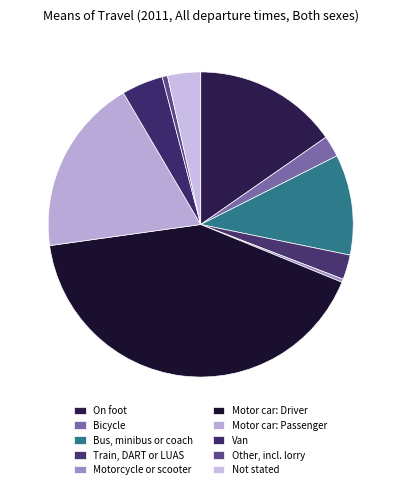

Count the number of slices in the pie.

10